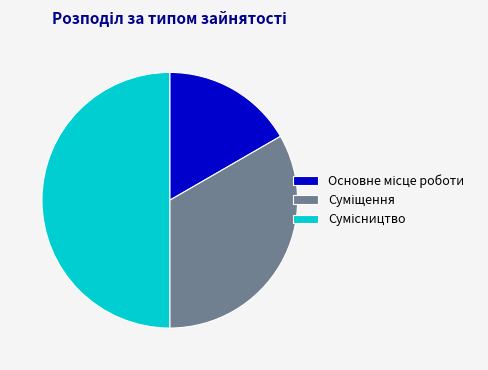

Does Суміщення represent more than half of the total?

No